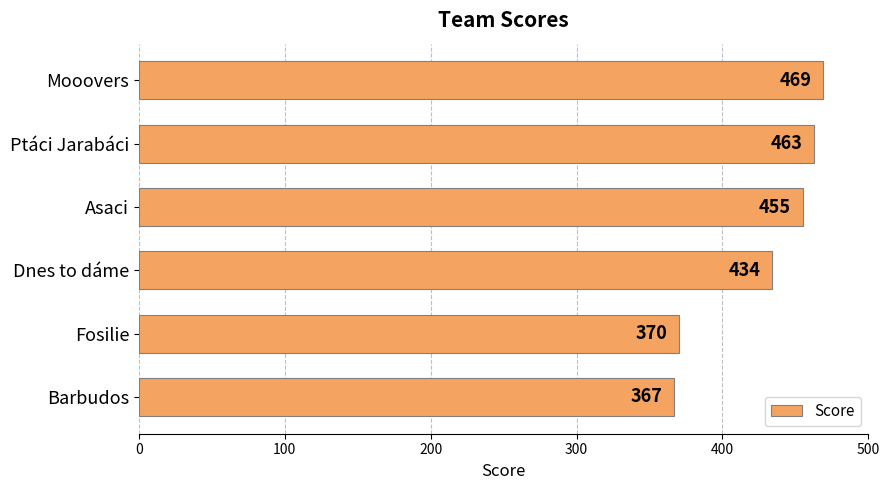

What is the label of the 6th bar from the top?

Barbudos